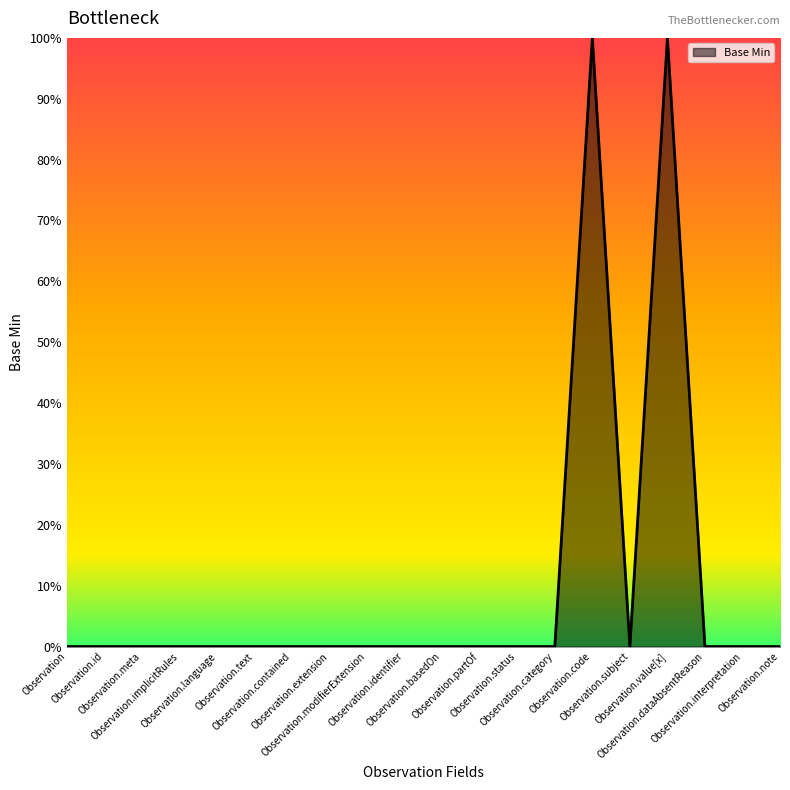

Is this an area chart (filled region under the line)?

Yes